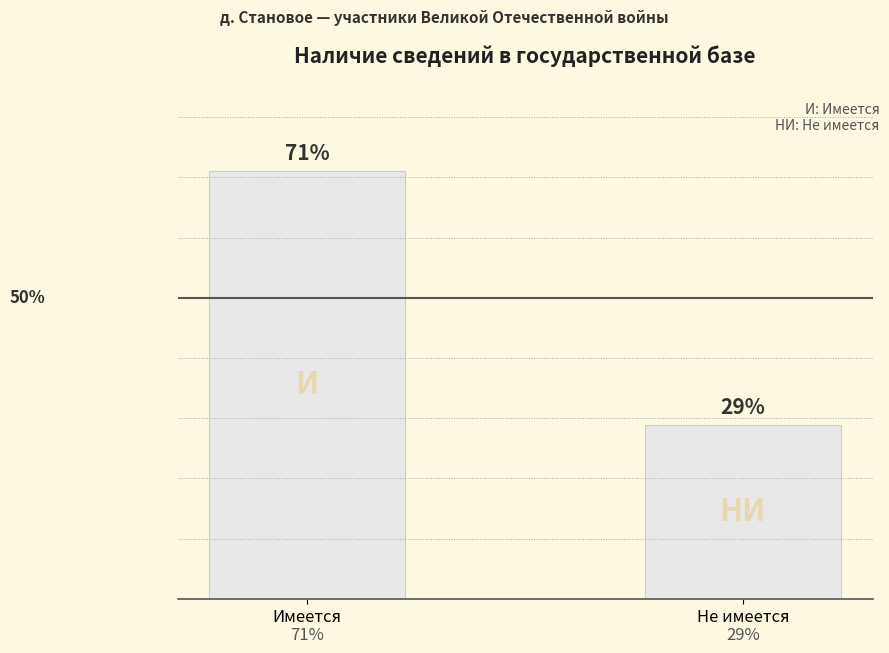

Rank the categories by value from highest to lowest.

Имеется, Не имеется